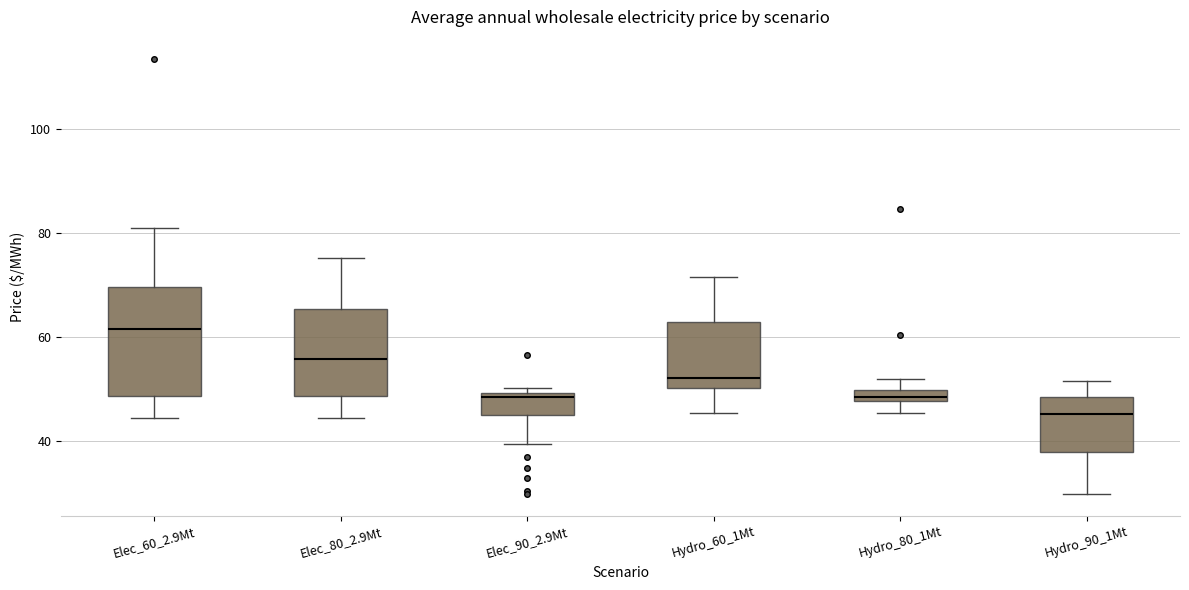

Which box has the lowest median line?

Hydro_90_1Mt